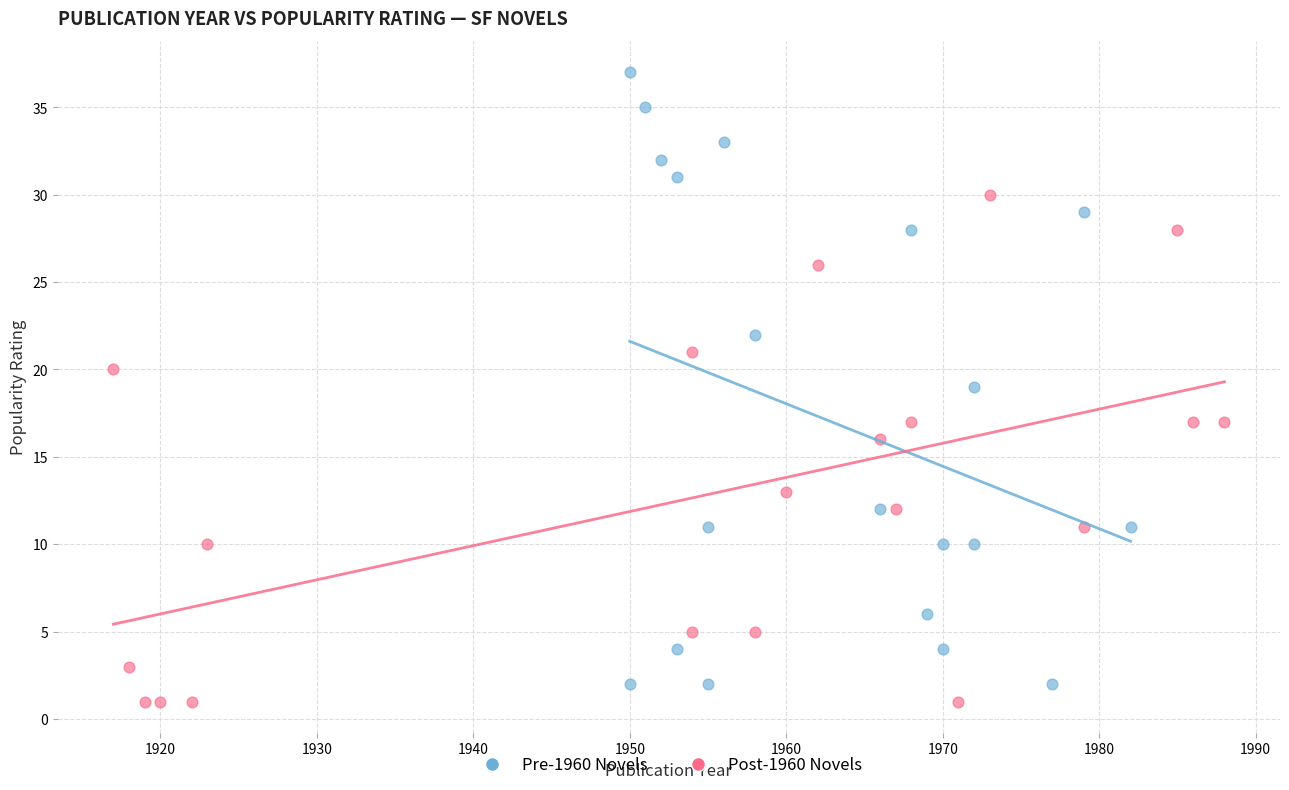

What are all the series names shown in the legend?

Pre-1960 Novels, Post-1960 Novels